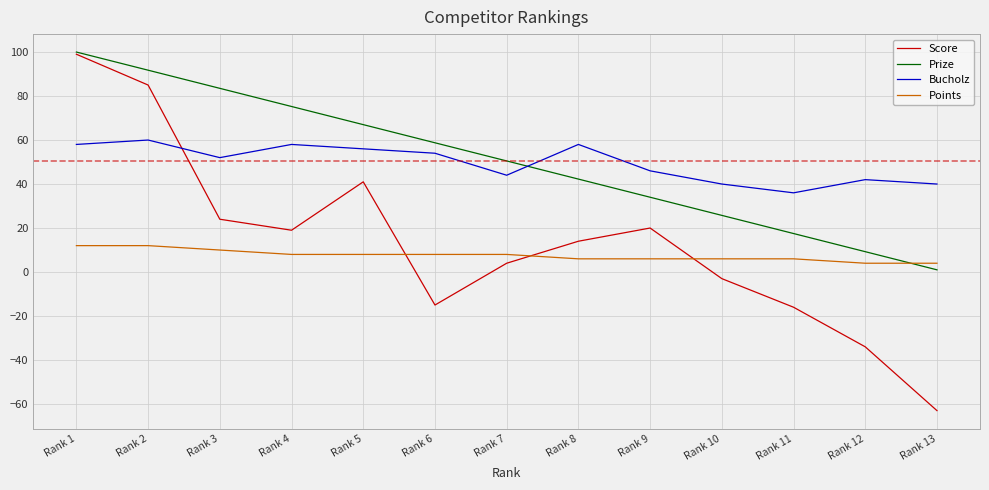

The value of Score at Rank 1 is 33.1. True or false?

False